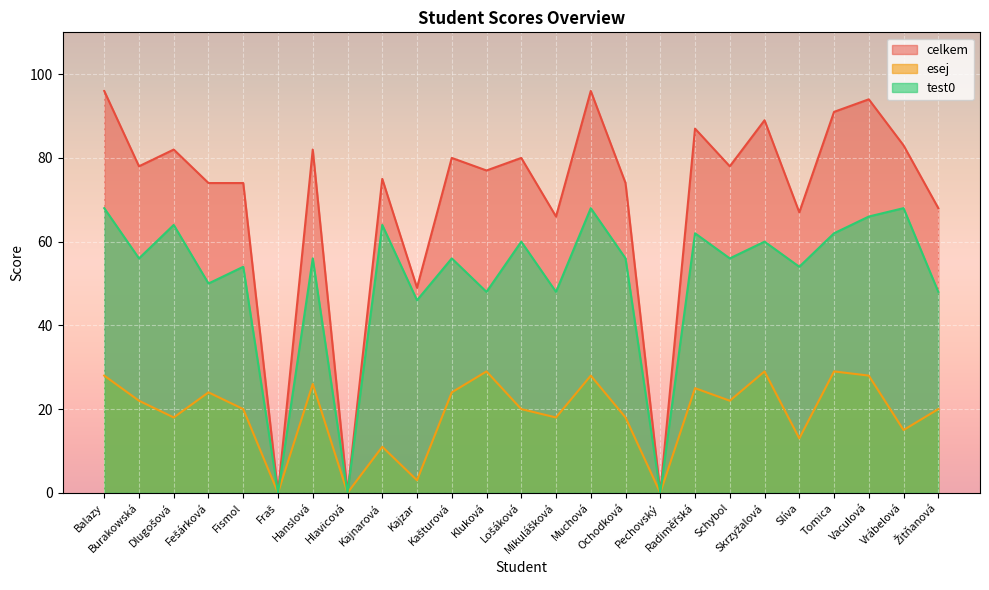

True or false: test0 and esej intersect in this chart.

False